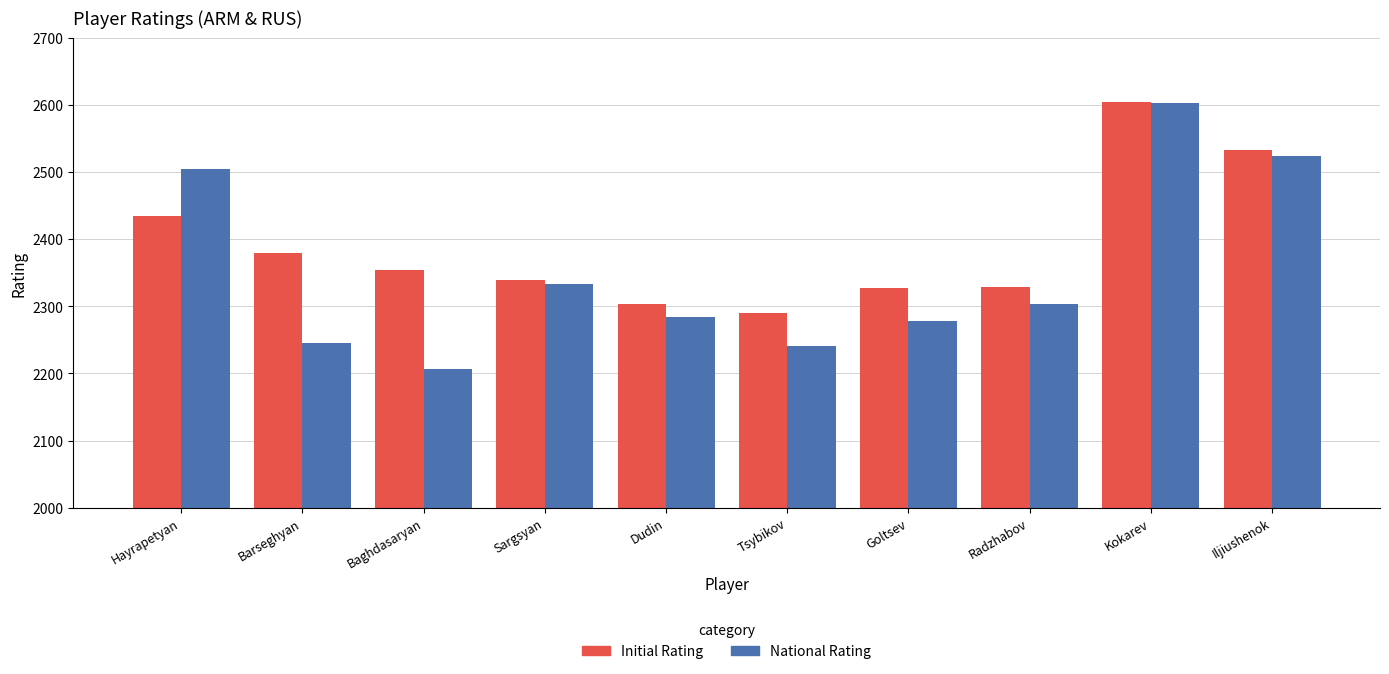

Count the number of categories in the chart.

10